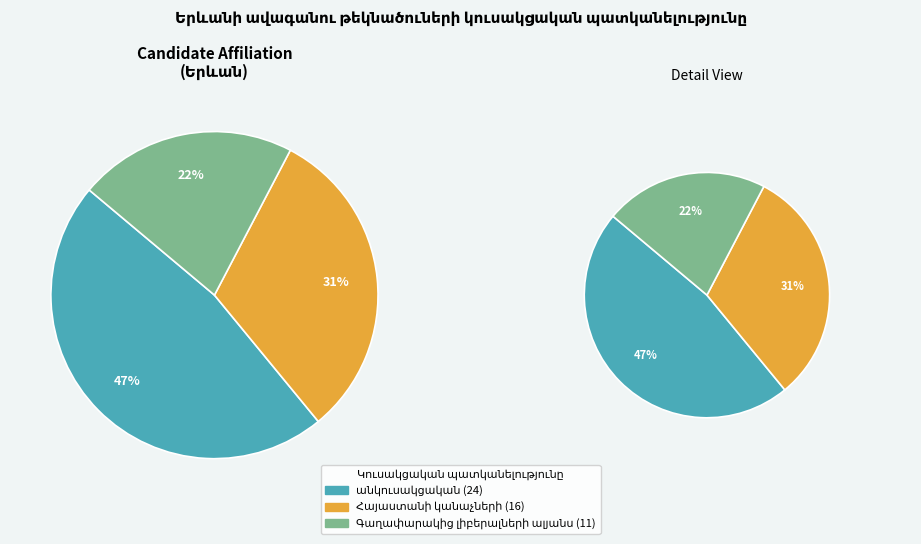

Approximately how many times larger is the value at Գաղափարակից լիբերալների ալյանս compared to Հայաստանի կանաչների?

0.7